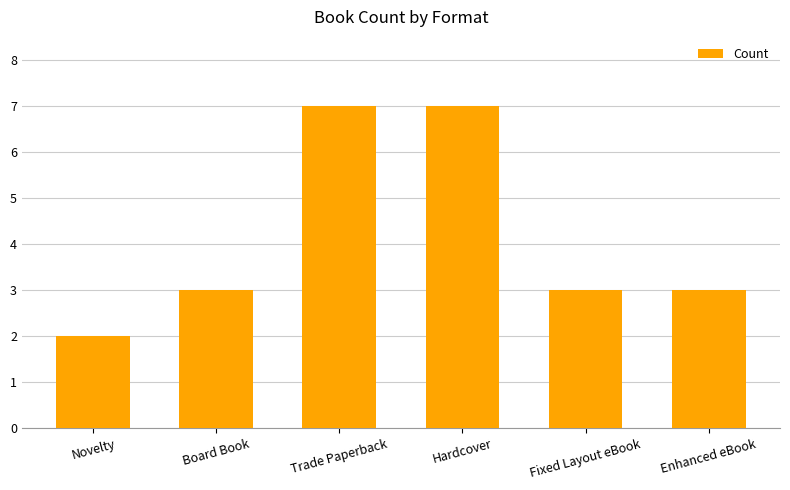

Reading left to right, what are all the values shown in this chart?

Novelty=2	Board Book=3	Trade Paperback=7	Hardcover=7	Fixed Layout eBook=3	Enhanced eBook=3